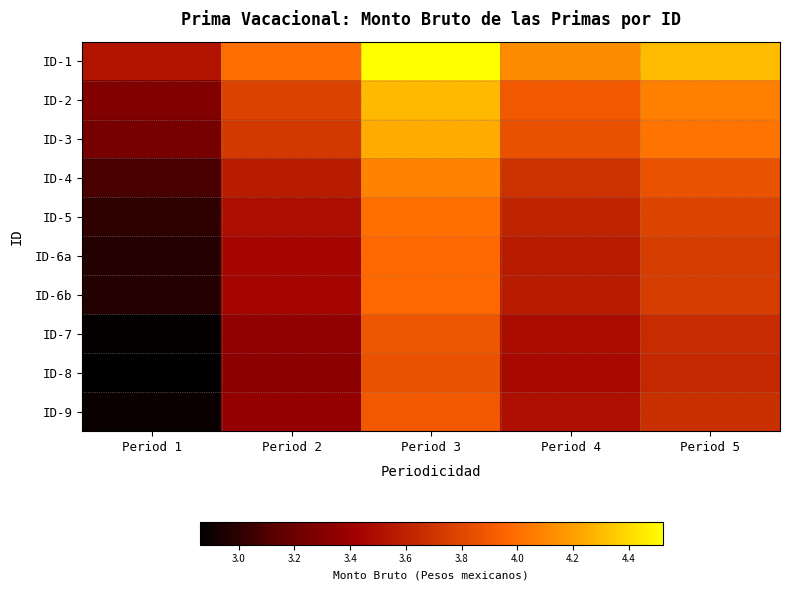

Which label corresponds to the largest value in the chart?

Period 3